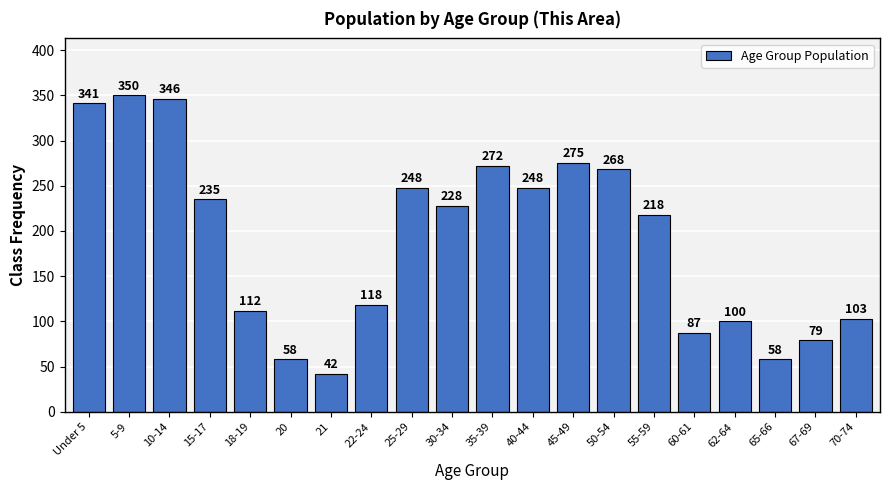

Reading right to left, extract all data points from this chart.

70-74=103	67-69=79	65-66=58	62-64=100	60-61=87	55-59=218	50-54=268	45-49=275	40-44=248	35-39=272	30-34=228	25-29=248	22-24=118	21=42	20=58	18-19=112	15-17=235	10-14=346	5-9=350	Under 5=341